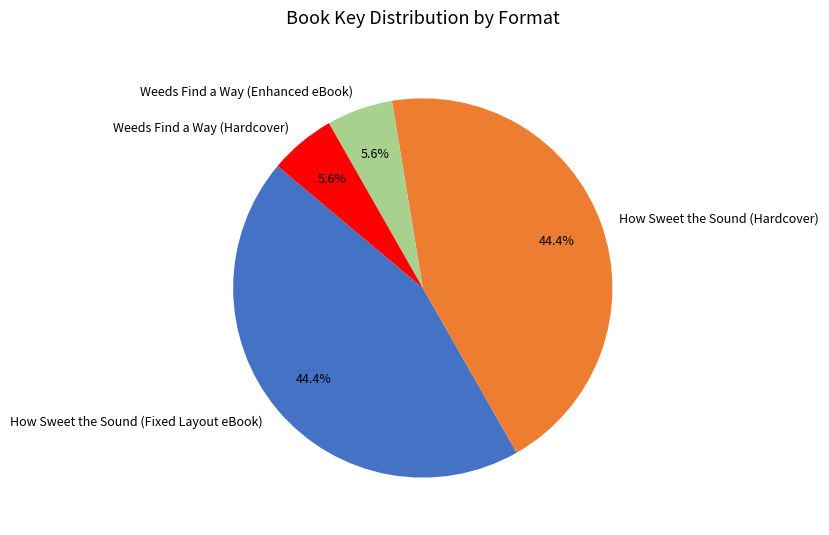

To the nearest percent, what is the average slice percentage?

25%